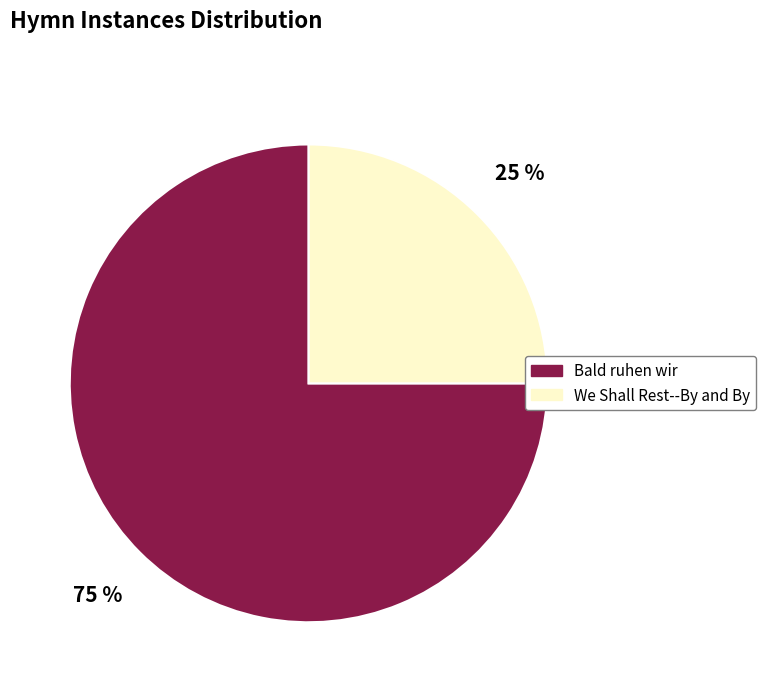

To the nearest percent, what percentage of the pie is Bald ruhen wir?

75%